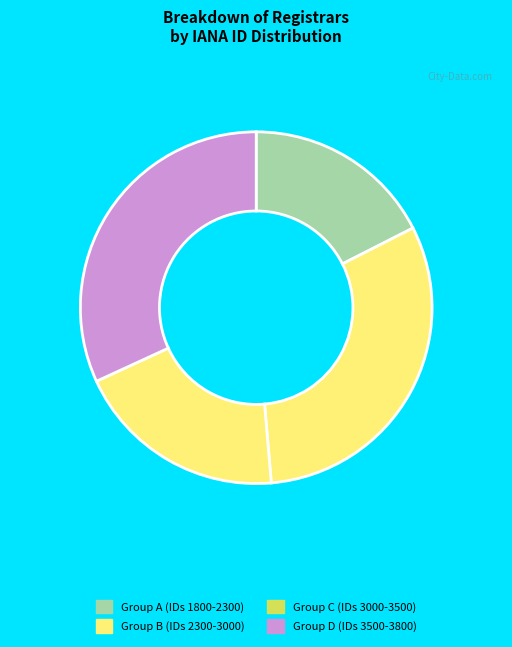

Which category has the biggest portion of the pie?

Group D (IDs 3500-3800)